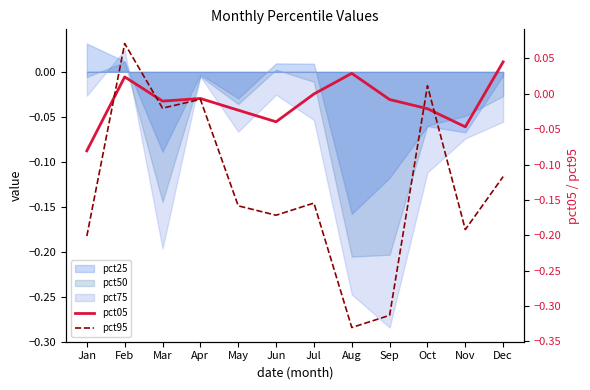

Which category has the lowest value across all series?

Aug